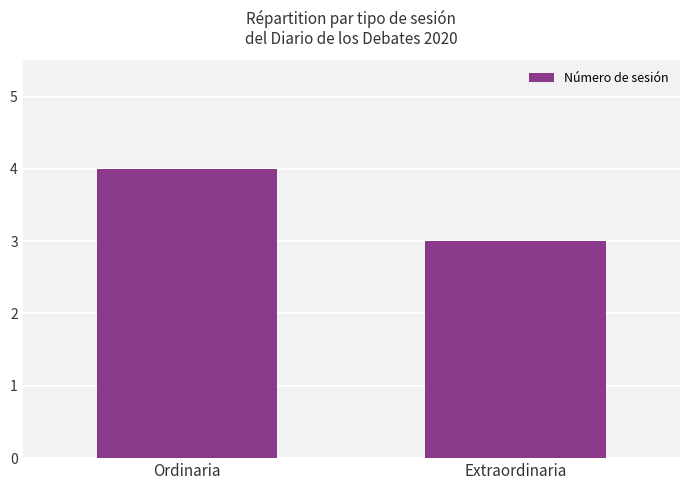

Rank the categories by value from highest to lowest.

Ordinaria, Extraordinaria